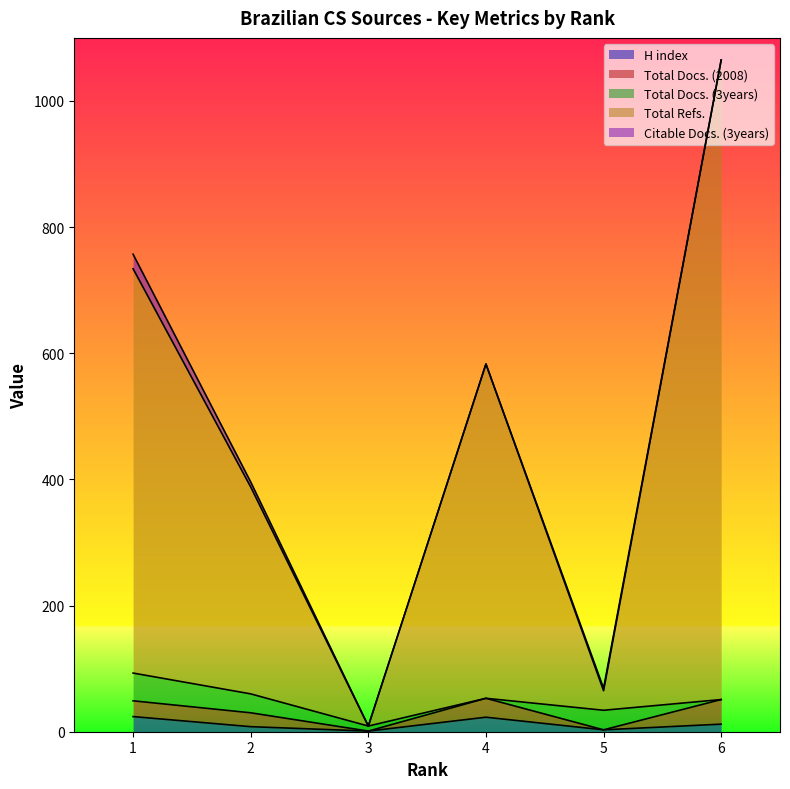

Which series changed the most between 1 and 5?

Total Refs.